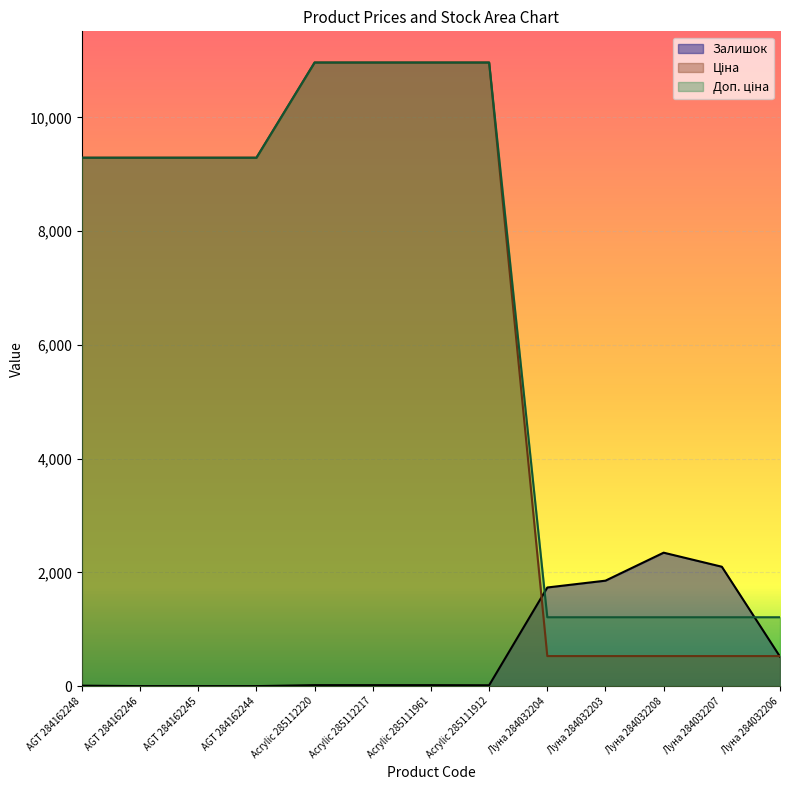

How many lines are shown in the chart?

3